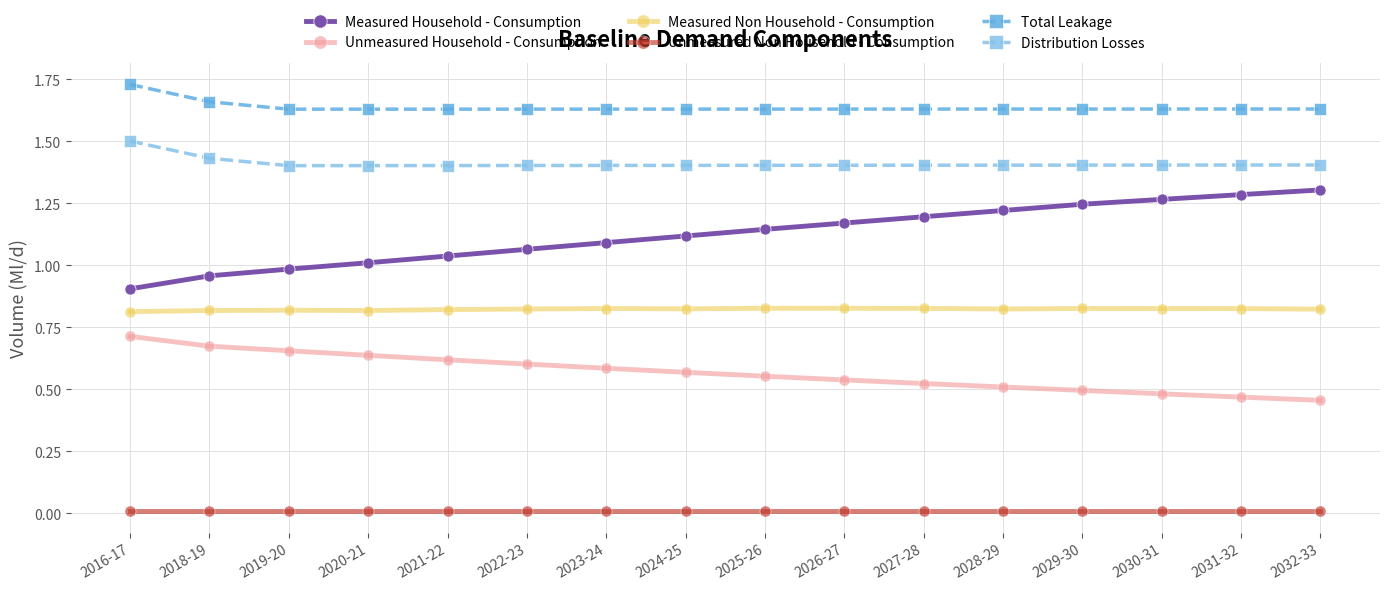

True or false: Distribution Losses has a value of 0.9 at 2022-23.

False